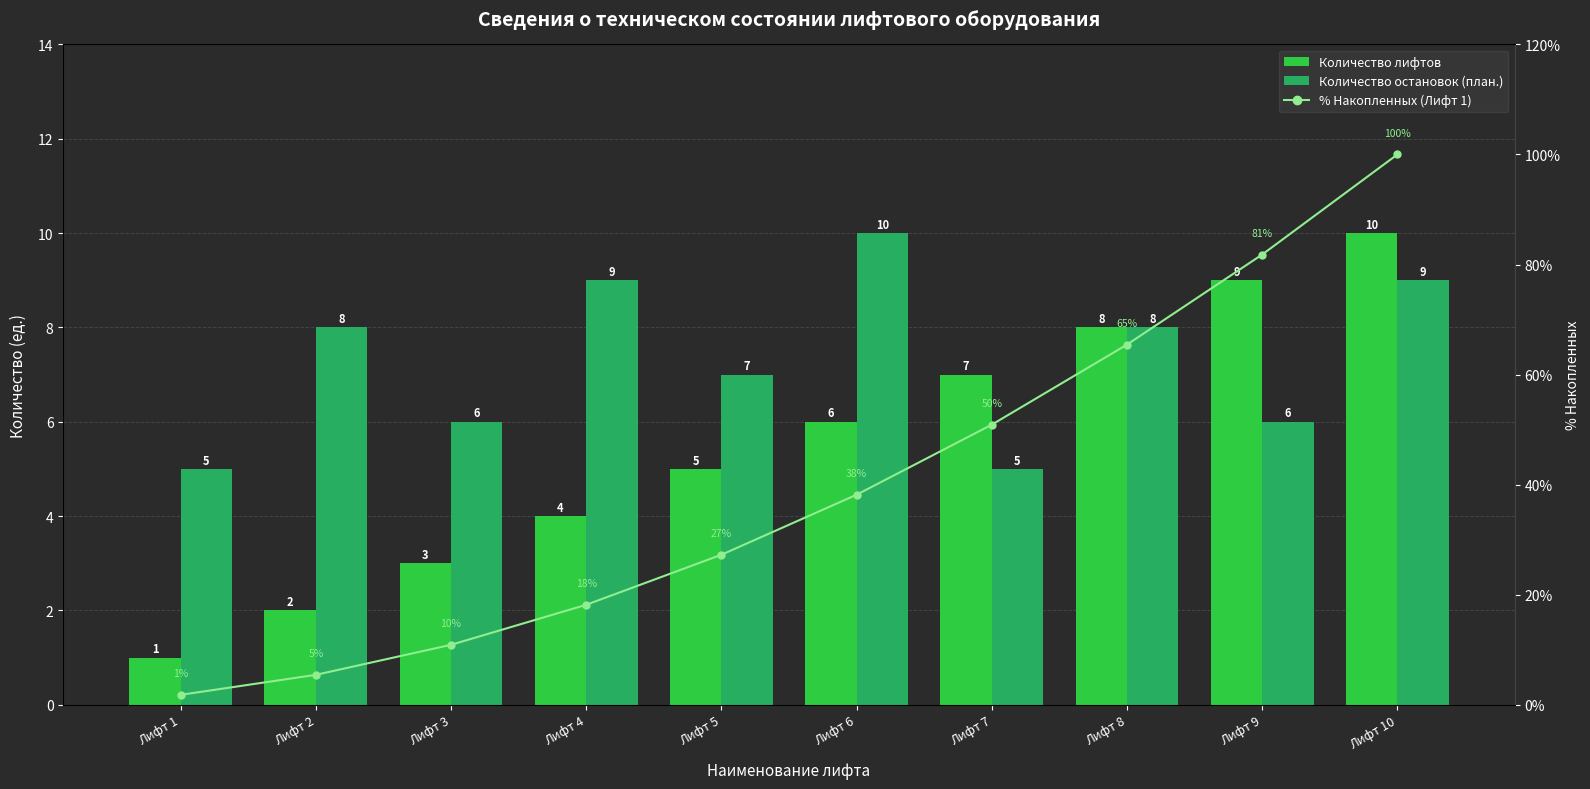

Reading left to right, extract all data points from this chart.

Количество лифтов: 1.0	2.0	3.0	4.0	5.0	6.0	7.0	8.0	9.0	10.0
Количество остановок (план.): 5.0	8.0	6.0	9.0	7.0	10.0	5.0	8.0	6.0	9.0
% Накопленных (Лифт 1): 1.8	5.5	10.9	18.2	27.3	38.2	50.9	65.5	81.8	100.0